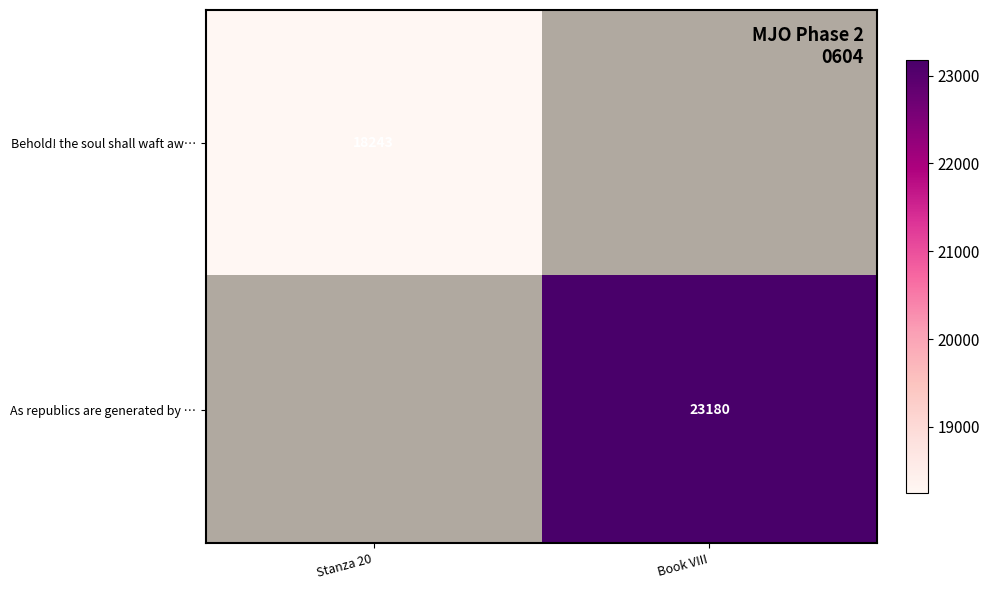

True or false: As republics are generated by … has a value of 4900 at Book VIII.

False